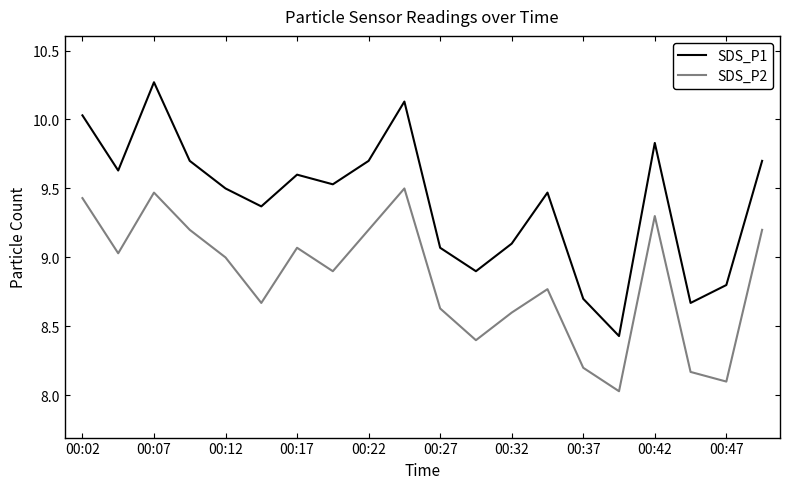

How many lines are shown in the chart?

2